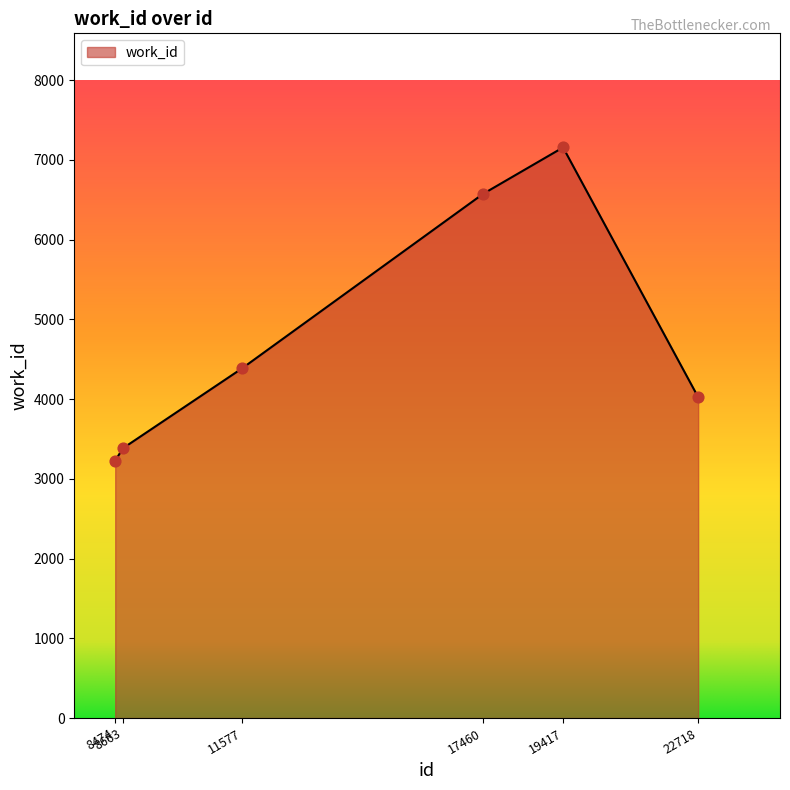

Which has a higher value, 17460 or 8474?

17460